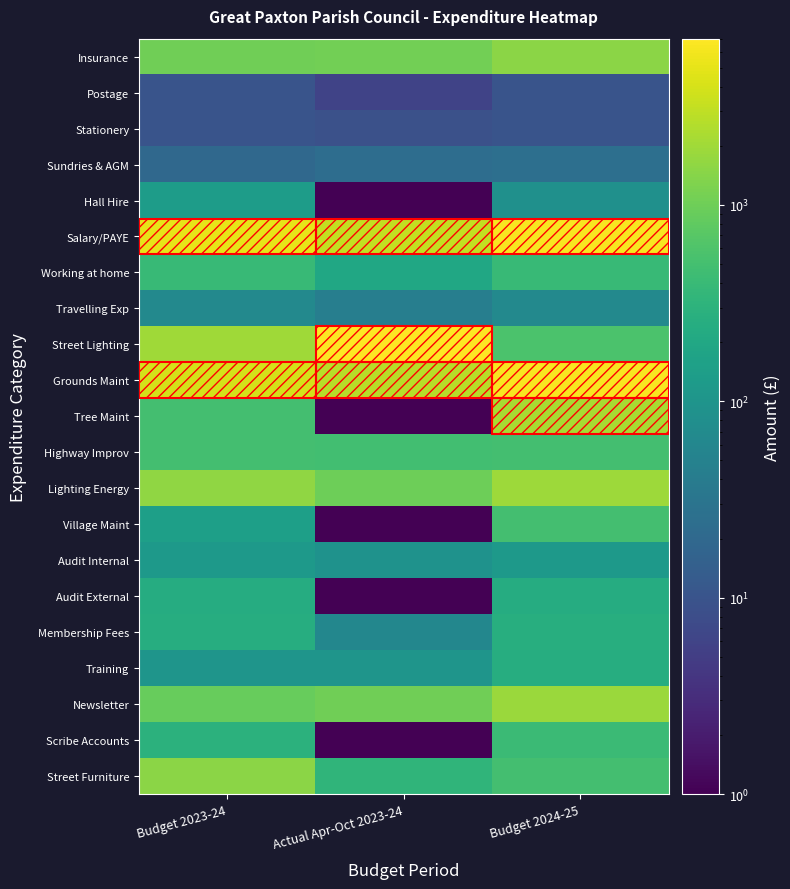

Reading left to right, what are all the values shown in this chart?

Insurance: Budget 2023-24=1025.0	Actual Apr-Oct 2023-24=1057.0	Budget 2024-25=1500.0
Postage: Budget 2023-24=10.0	Actual Apr-Oct 2023-24=6.0	Budget 2024-25=10.0
Stationery: Budget 2023-24=10.0	Actual Apr-Oct 2023-24=9.0	Budget 2024-25=10.0
Sundries & AGM: Budget 2023-24=20.0	Actual Apr-Oct 2023-24=24.0	Budget 2024-25=25.0
Hall Hire: Budget 2023-24=133.0	Actual Apr-Oct 2023-24=0.1	Budget 2024-25=84.0
Salary/PAYE: Budget 2023-24=4979.0	Actual Apr-Oct 2023-24=3113.0	Budget 2024-25=6537.0
Working at home: Budget 2023-24=388.0	Actual Apr-Oct 2023-24=194.0	Budget 2024-25=388.0
Travelling Exp: Budget 2023-24=65.0	Actual Apr-Oct 2023-24=44.0	Budget 2024-25=65.0
Street Lighting: Budget 2023-24=2000.0	Actual Apr-Oct 2023-24=7018.0	Budget 2024-25=580.0
Grounds Maint: Budget 2023-24=4000.0	Actual Apr-Oct 2023-24=2681.0	Budget 2024-25=6545.0
Tree Maint: Budget 2023-24=500.0	Actual Apr-Oct 2023-24=0.1	Budget 2024-25=2200.0
Highway Improv: Budget 2023-24=500.0	Actual Apr-Oct 2023-24=486.0	Budget 2024-25=500.0
Lighting Energy: Budget 2023-24=1600.0	Actual Apr-Oct 2023-24=977.0	Budget 2024-25=1905.0
Village Maint: Budget 2023-24=150.0	Actual Apr-Oct 2023-24=0.1	Budget 2024-25=500.0
Audit Internal: Budget 2023-24=120.0	Actual Apr-Oct 2023-24=90.0	Budget 2024-25=120.0
Audit External: Budget 2023-24=240.0	Actual Apr-Oct 2023-24=0.1	Budget 2024-25=240.0
Membership Fees: Budget 2023-24=250.0	Actual Apr-Oct 2023-24=60.0	Budget 2024-25=255.0
Training: Budget 2023-24=100.0	Actual Apr-Oct 2023-24=100.0	Budget 2024-25=250.0
Newsletter: Budget 2023-24=900.0	Actual Apr-Oct 2023-24=1013.0	Budget 2024-25=1830.0
Scribe Accounts: Budget 2023-24=300.0	Actual Apr-Oct 2023-24=0.1	Budget 2024-25=415.0
Street Furniture: Budget 2023-24=1500.0	Actual Apr-Oct 2023-24=334.0	Budget 2024-25=500.0